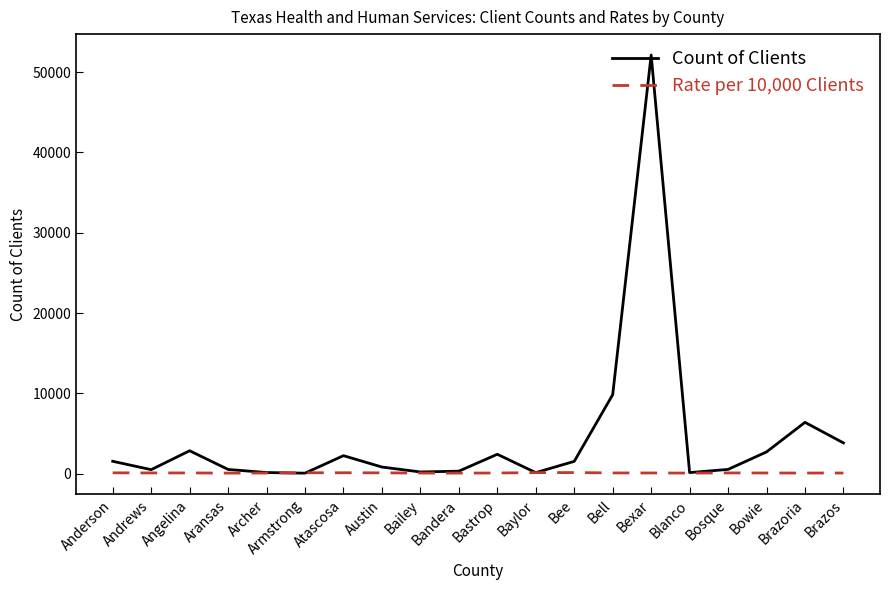

At which label is Count of Clients closest to 26094?

Bell